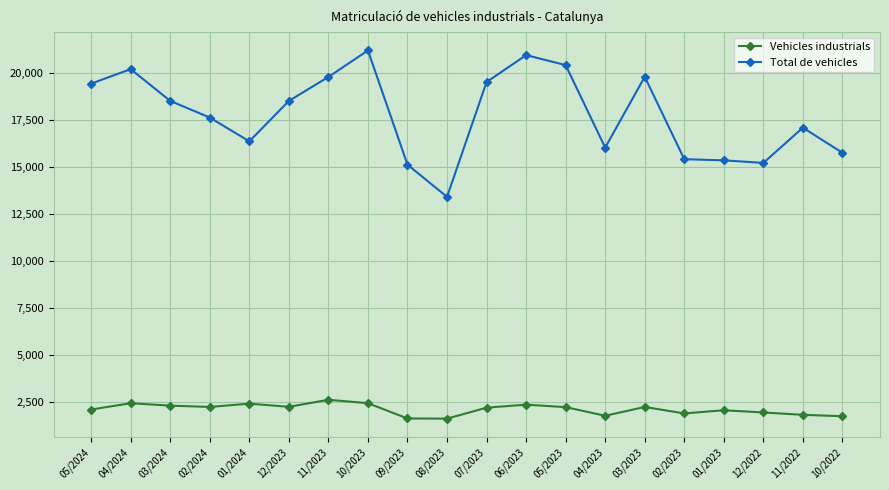

Where is the first local maximum for Total de vehicles?

04/2024